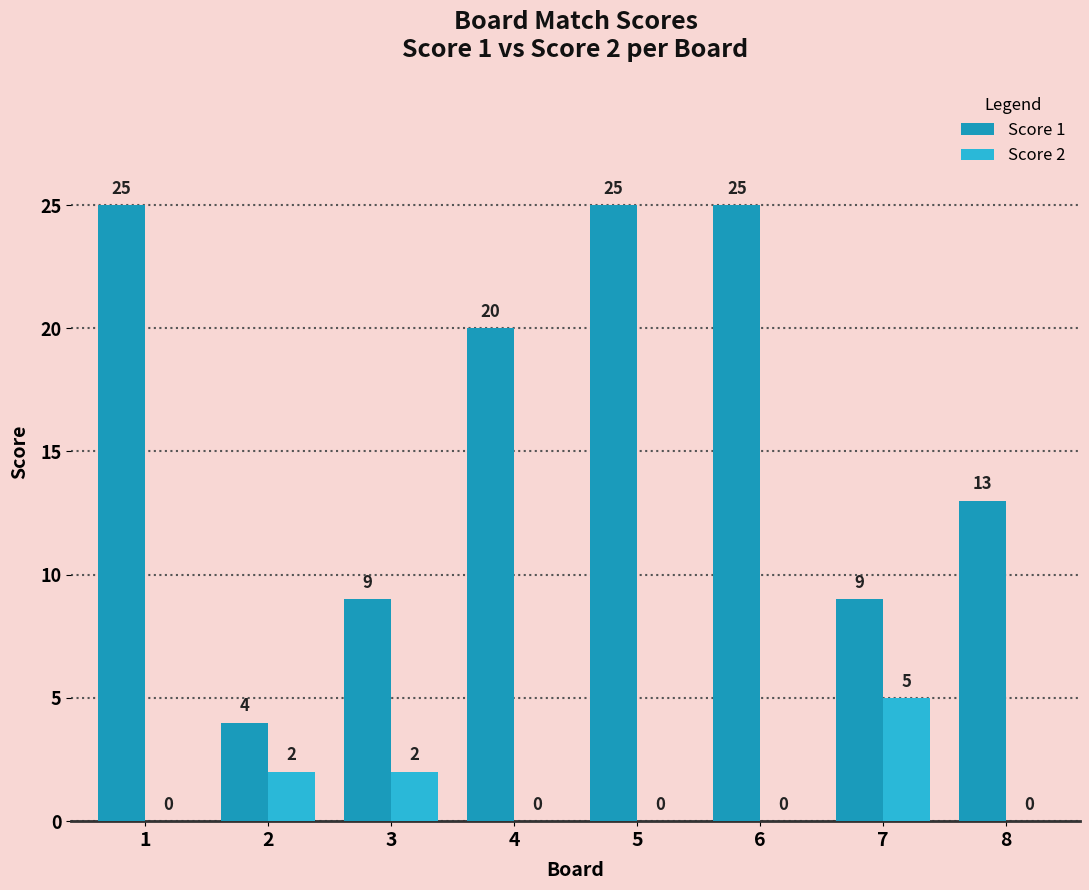

Are the bars grouped side by side (vs. stacked)?

Yes